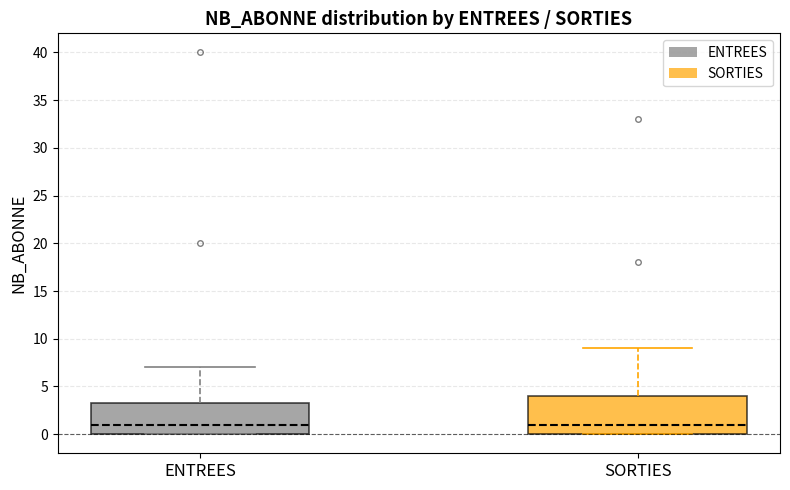

Where is the upper edge of the box for SORTIES on the y-axis? The values are not printed on the chart, so give them approximately, as read against the axis.

4.0